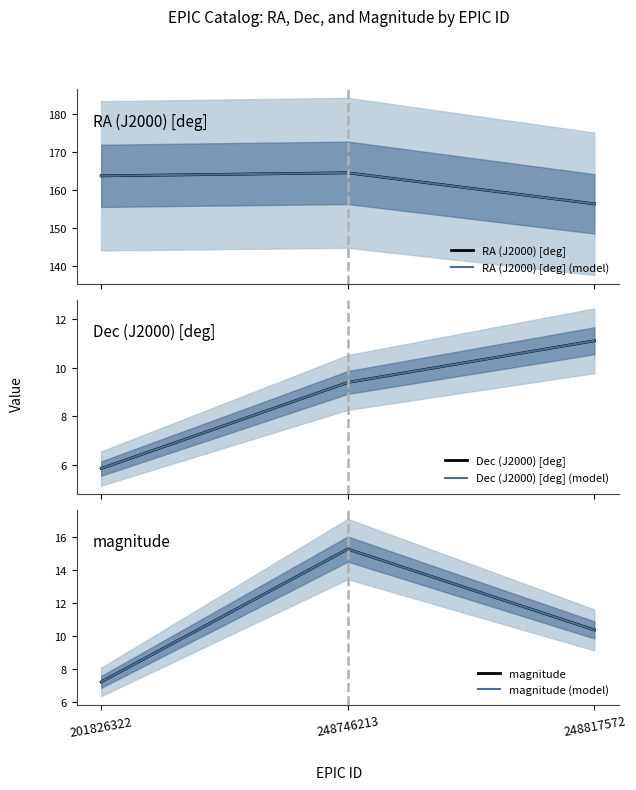

How many values in the magnitude series are below 10?

1